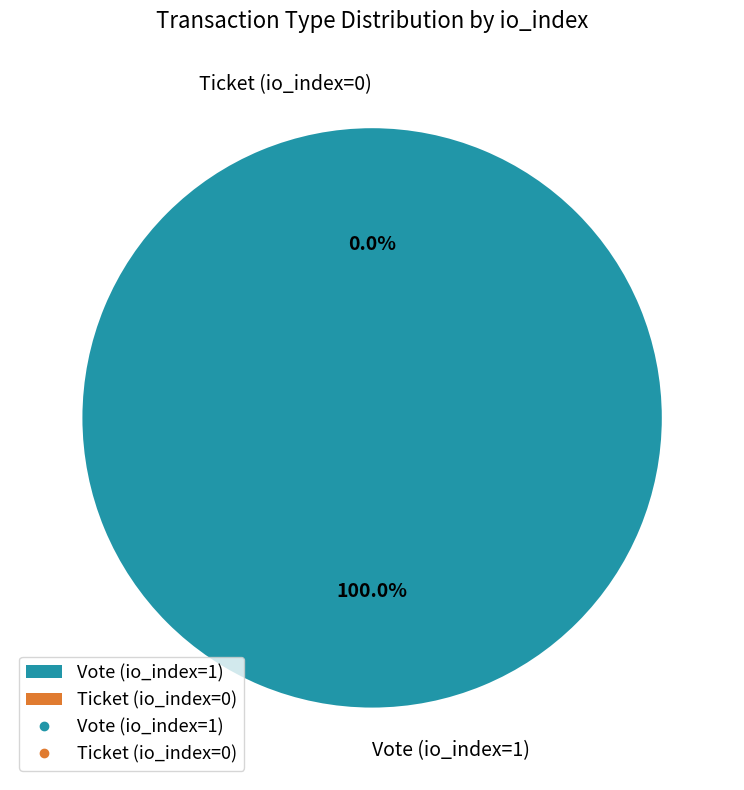

To the nearest percent, what is the difference between the largest and smallest slice percentages?

100%